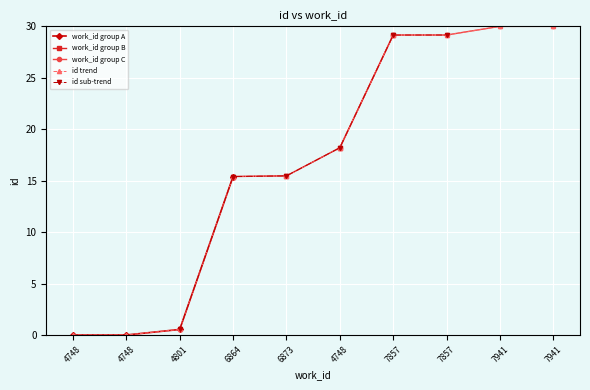

How many data points in id trend are less than 18?

5